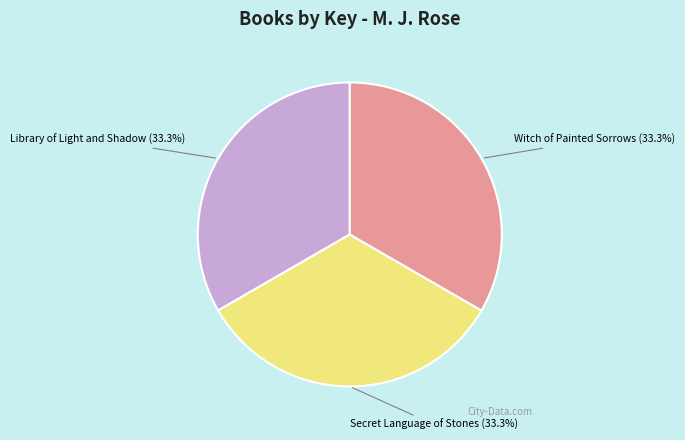

To the nearest percent, what percentage of the pie is Secret Language of Stones?

33%